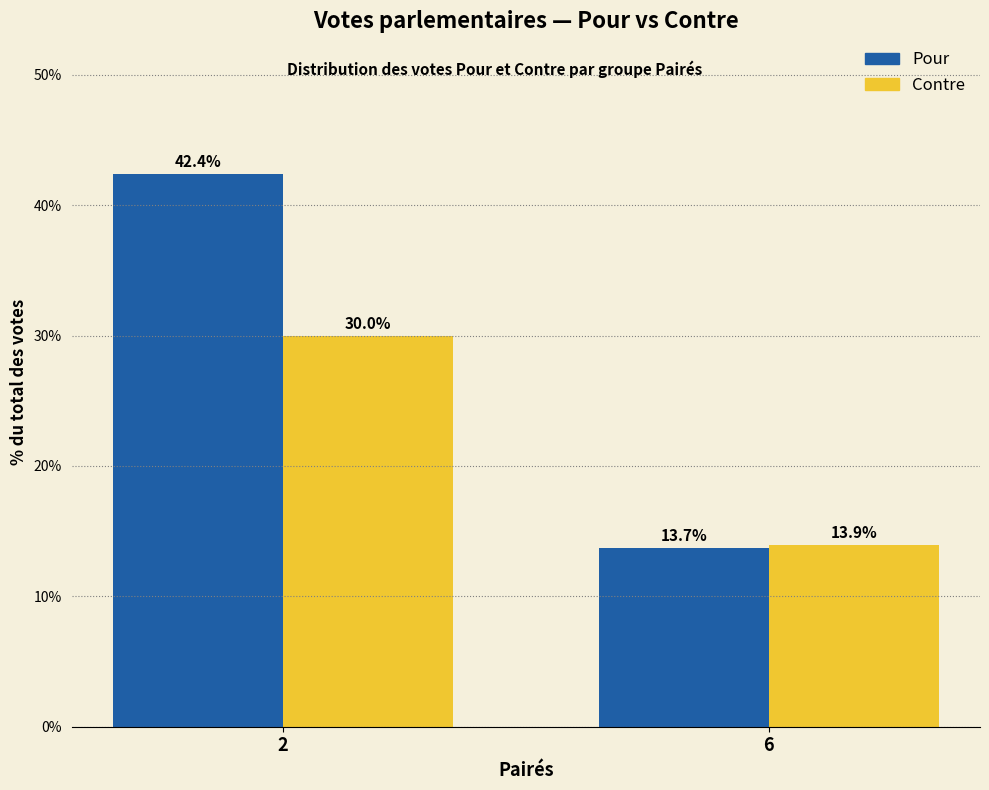

Does the chart contain stacked bars?

No